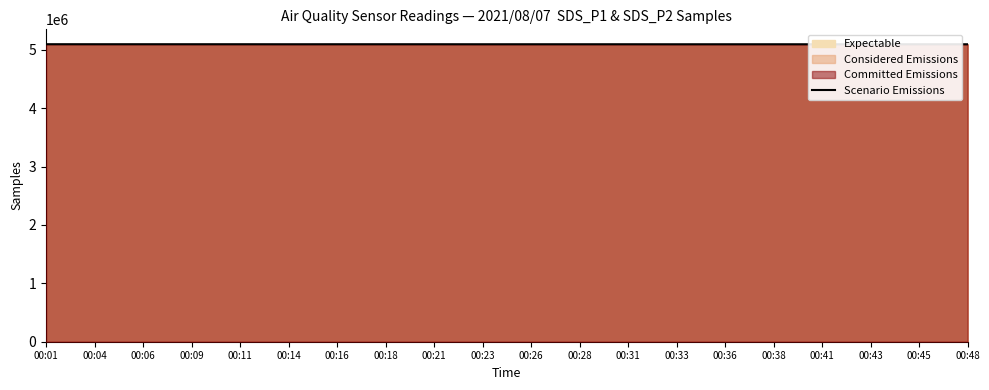

List the labels in order of value, smallest first.

00:41, 00:33, 00:48, 00:43, 00:45, 00:23, 00:38, 00:36, 00:28, 00:14, 00:31, 00:26, 00:21, 00:18, 00:16, 00:09, 00:11, 00:04, 00:06, 00:01